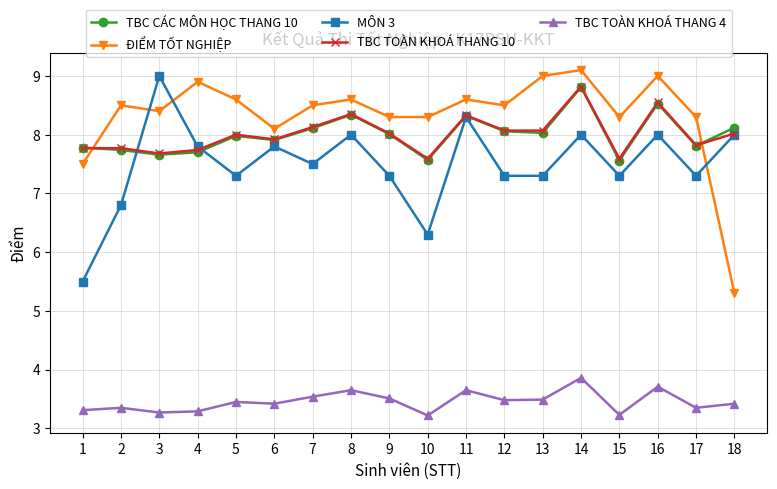

Between 1 and 5, which series saw the biggest shift?

MÔN 3